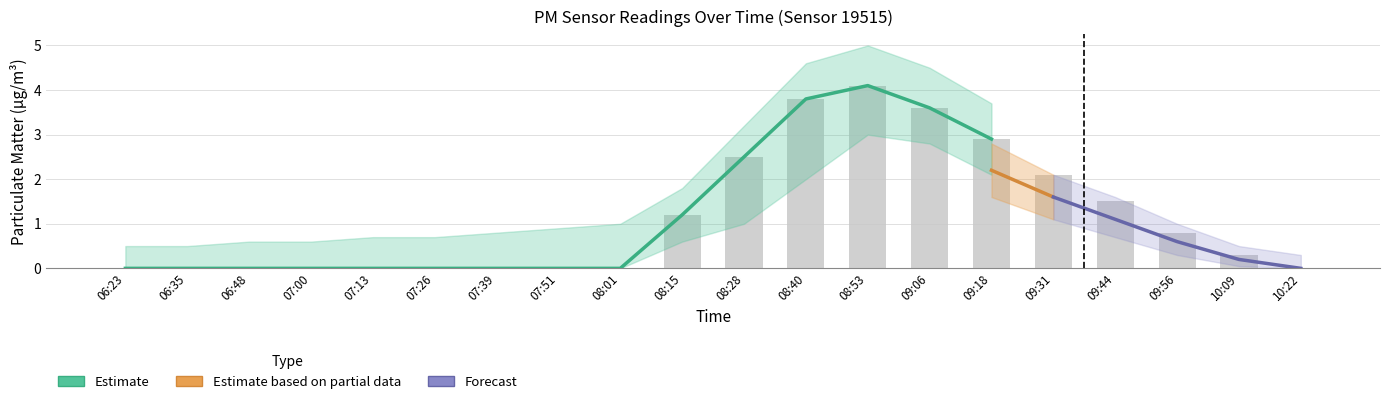

What is the label of the 8th bar from the right?

08:53